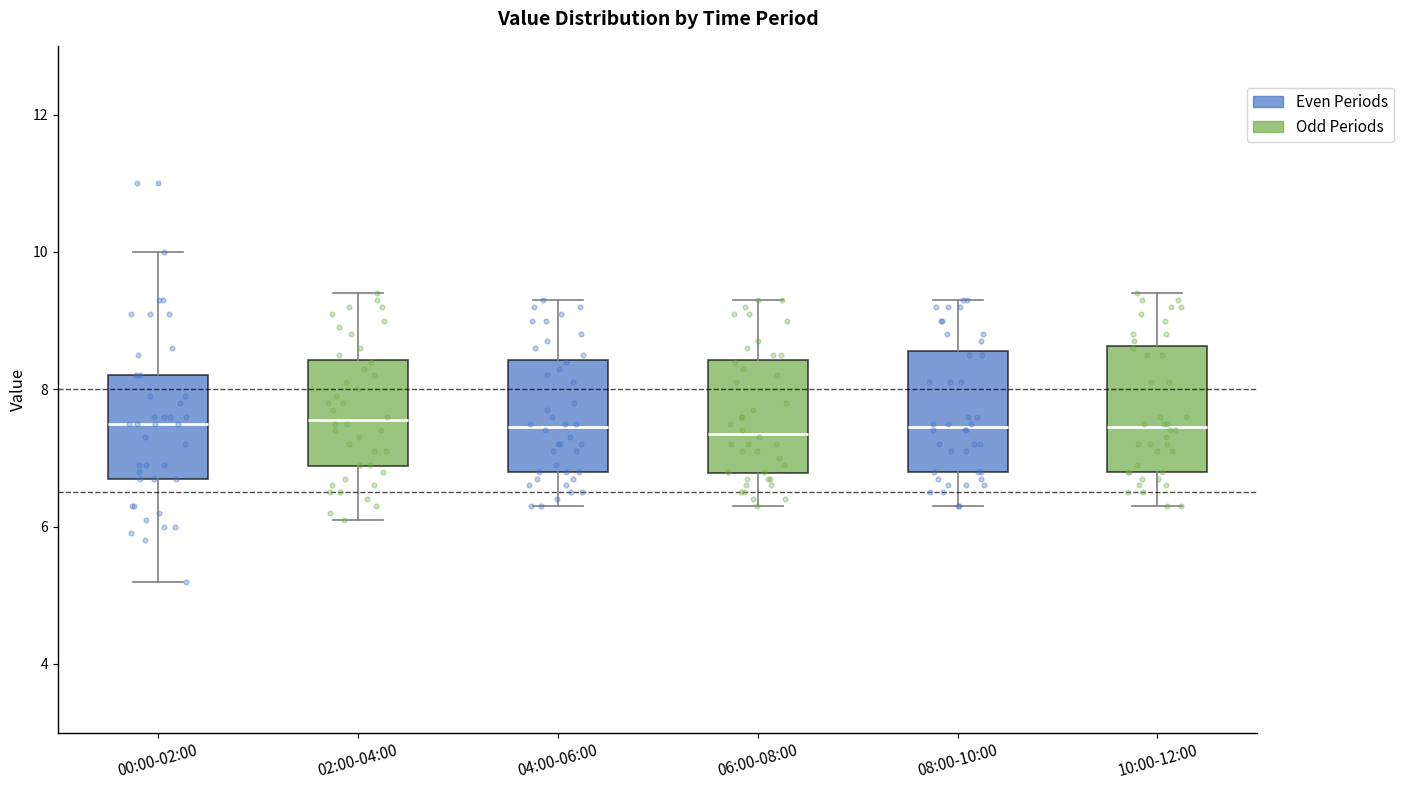

Reading left to right, transcribe this box plot: for each box, give where its median line is, the range the box spans, and where its two whiskers end, as read against the y-axis. The values are not printed on the chart, so give them approximately, as read against the axis.

00:00-02:00: median 7.6, box 6.8 to 8.2, whiskers 5.2 to 10.0
02:00-04:00: median 7.6, box 6.8 to 8.4, whiskers 6.2 to 9.4
04:00-06:00: median 7.4, box 6.8 to 8.4, whiskers 6.4 to 9.4
06:00-08:00: median 7.4, box 6.8 to 8.4, whiskers 6.4 to 9.4
08:00-10:00: median 7.4, box 6.8 to 8.6, whiskers 6.4 to 9.4
10:00-12:00: median 7.4, box 6.8 to 8.6, whiskers 6.4 to 9.4